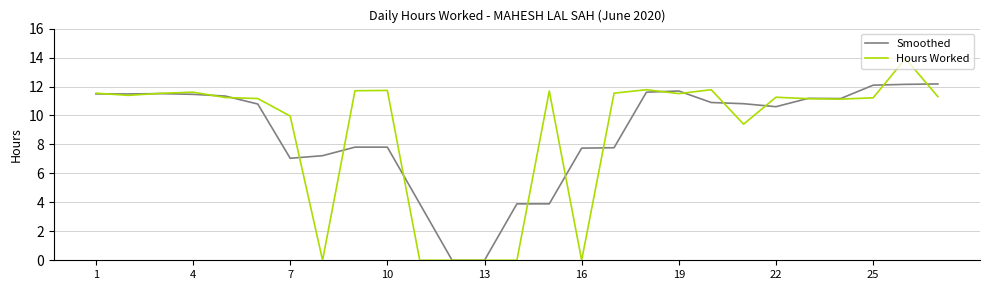

Which series has the widest spread of values?

Hours Worked